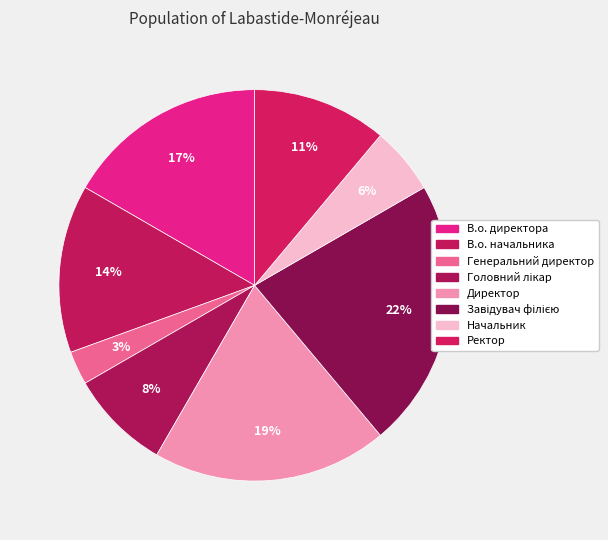

To the nearest percent, what portion does Завідувач філією represent?

22%